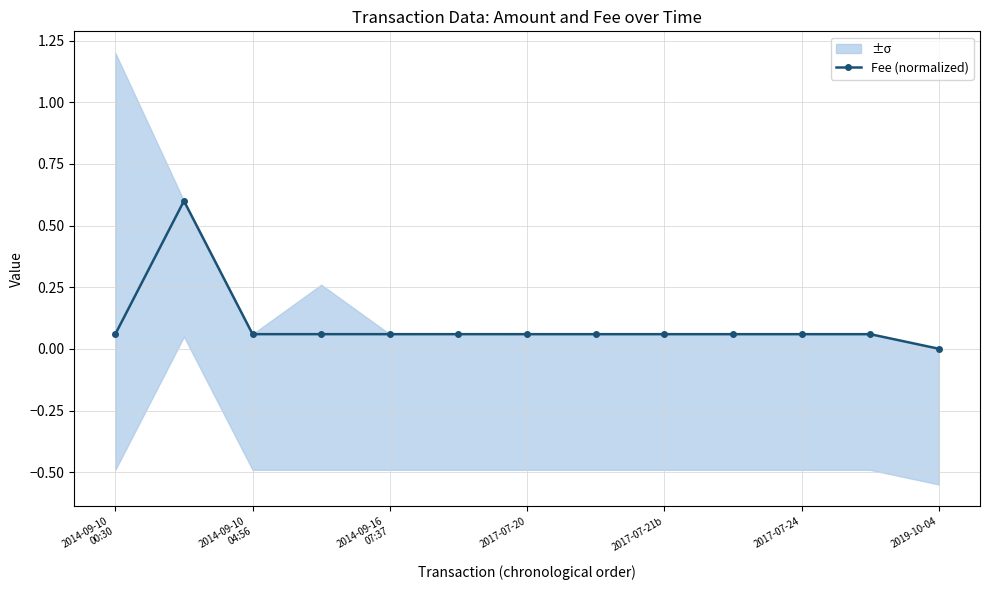

At which label does Fee (normalized) reach its minimum?

2019-10-04